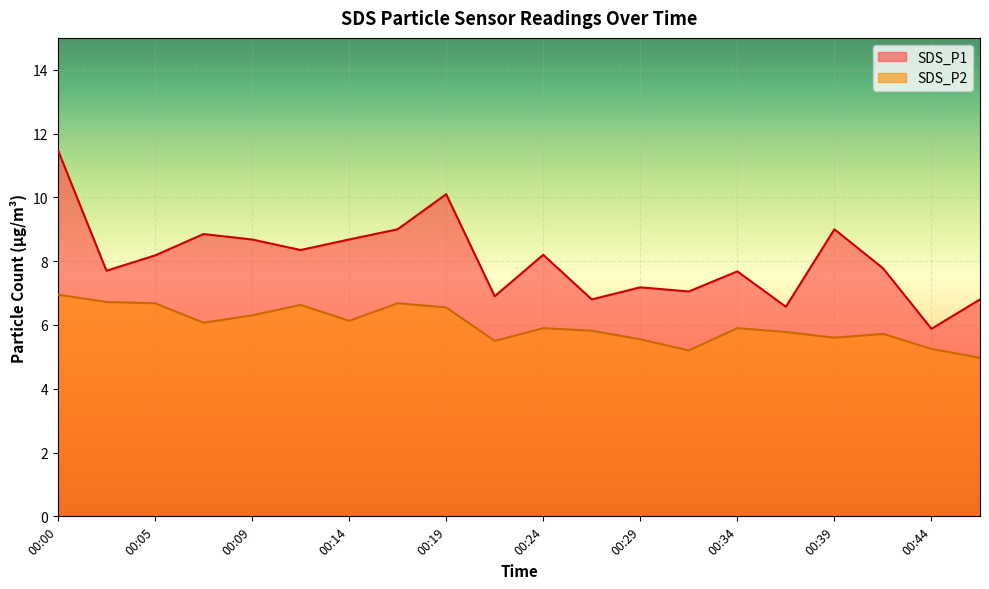

How many distinct data groups are displayed?

2